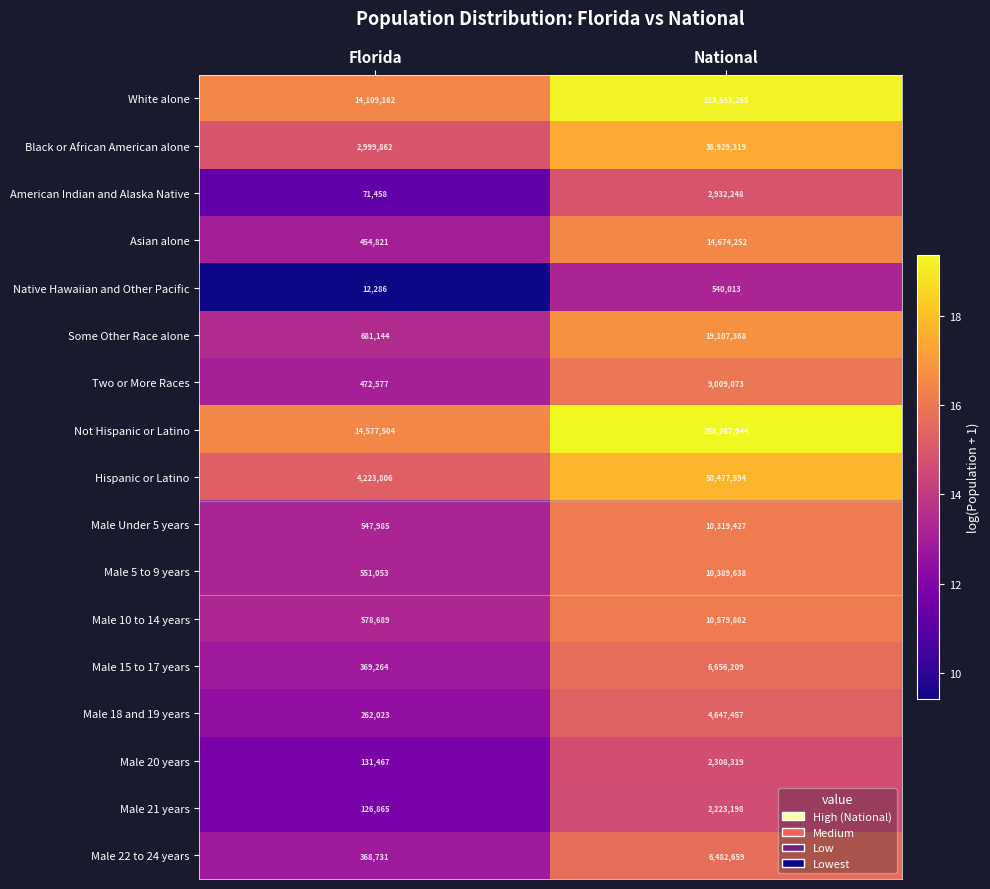

Count the number of categories in the chart.

2